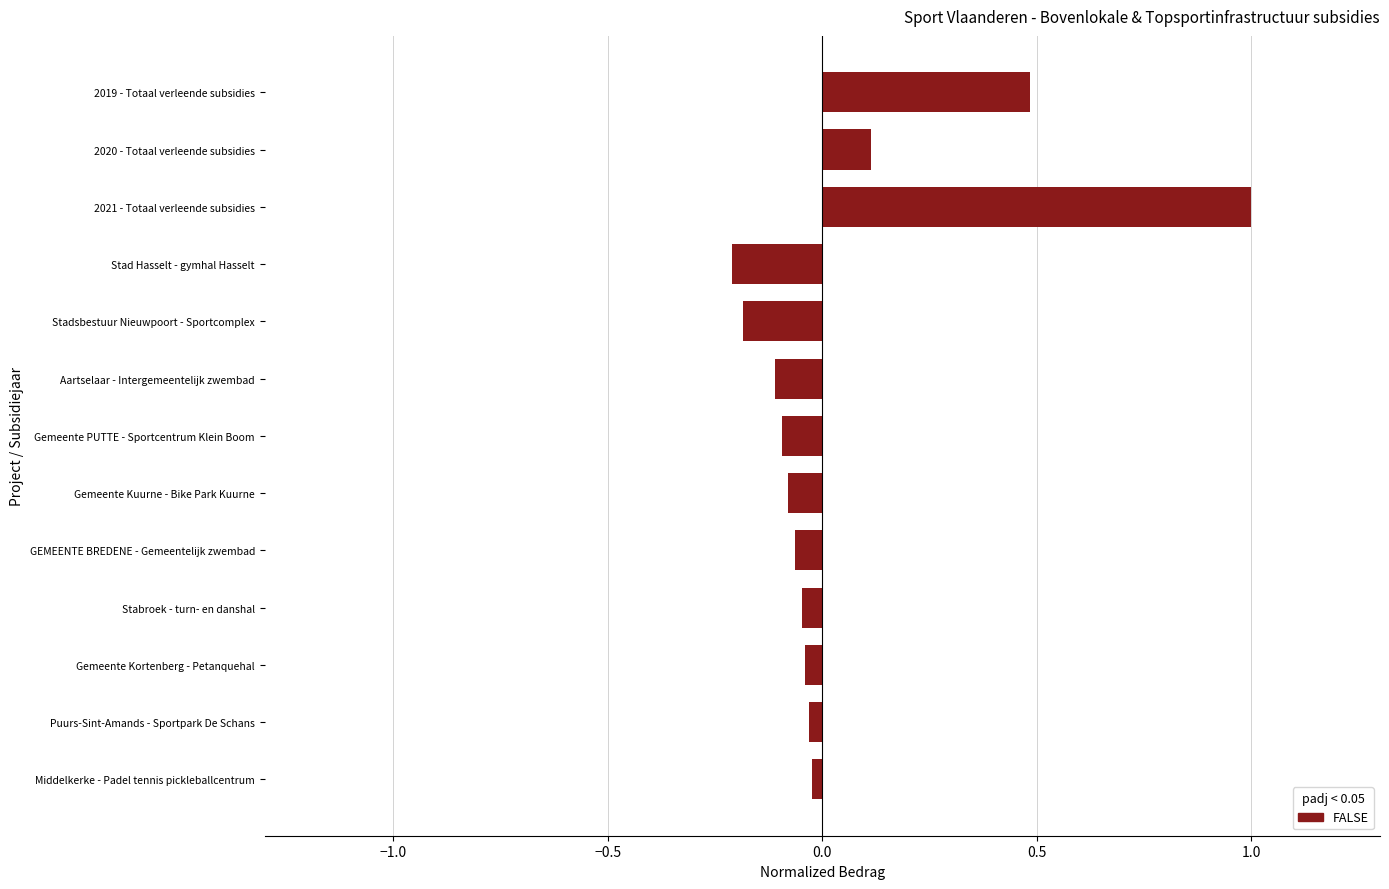

What is the label of the 13th bar from the bottom?

2019 - Totaal verleende subsidies